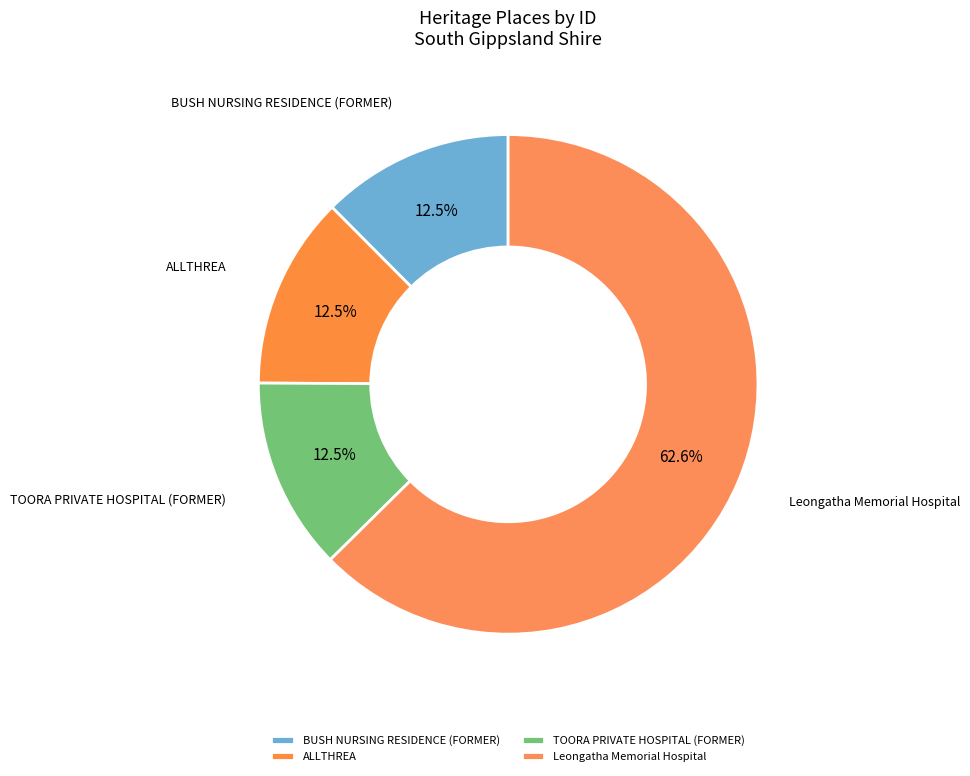

Is BUSH NURSING RESIDENCE (FORMER) the majority of the pie?

No